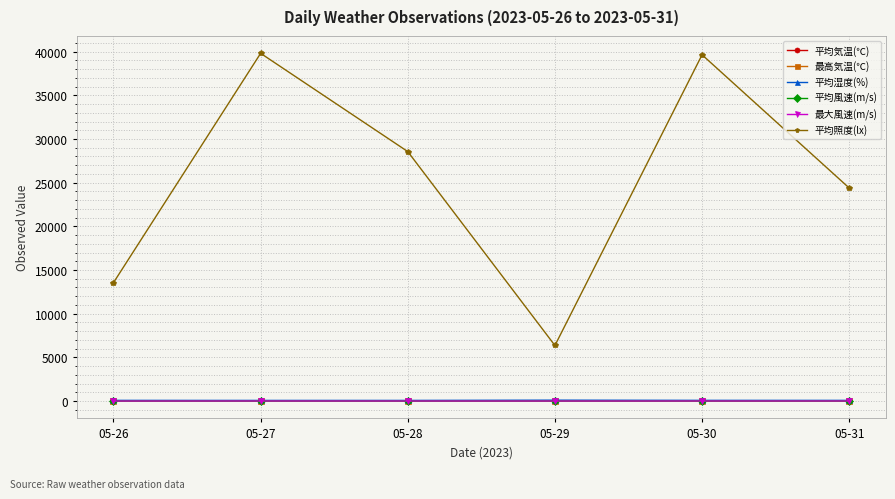

True or false: 平均照度(lx) and 平均湿度(%) intersect in this chart.

False